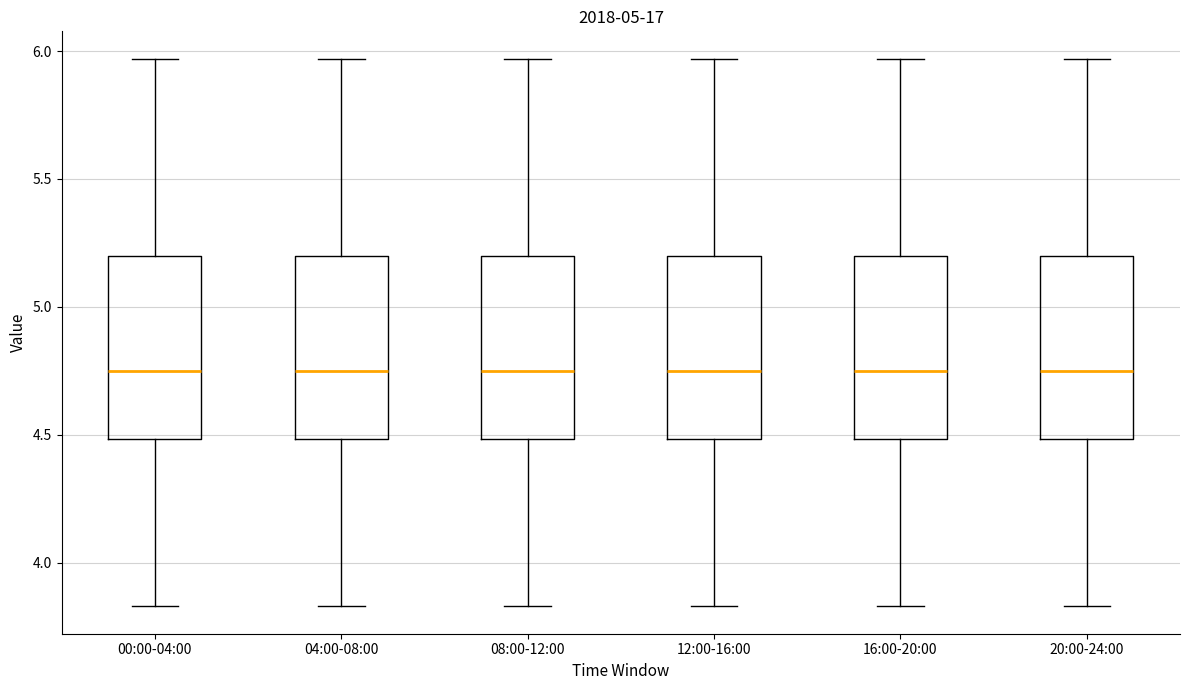

Reading left to right, read every box against the y-axis: the position of its median line, the range the box covers, and the ends of its whiskers. The values are not printed on the chart, so give them approximately, as read against the axis.

00:00-04:00: median 4.75, box 4.50 to 5.20, whiskers 3.85 to 5.95
04:00-08:00: median 4.75, box 4.50 to 5.20, whiskers 3.85 to 5.95
08:00-12:00: median 4.75, box 4.50 to 5.20, whiskers 3.85 to 5.95
12:00-16:00: median 4.75, box 4.50 to 5.20, whiskers 3.85 to 5.95
16:00-20:00: median 4.75, box 4.50 to 5.20, whiskers 3.85 to 5.95
20:00-24:00: median 4.75, box 4.50 to 5.20, whiskers 3.85 to 5.95